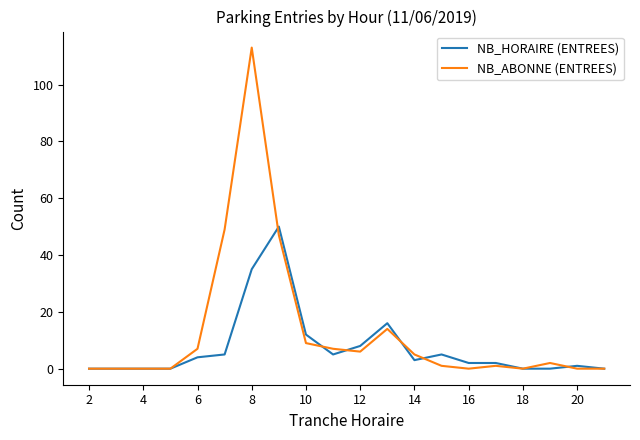

True or false: NB_ABONNE (ENTREES) and NB_HORAIRE (ENTREES) cross at least once.

True